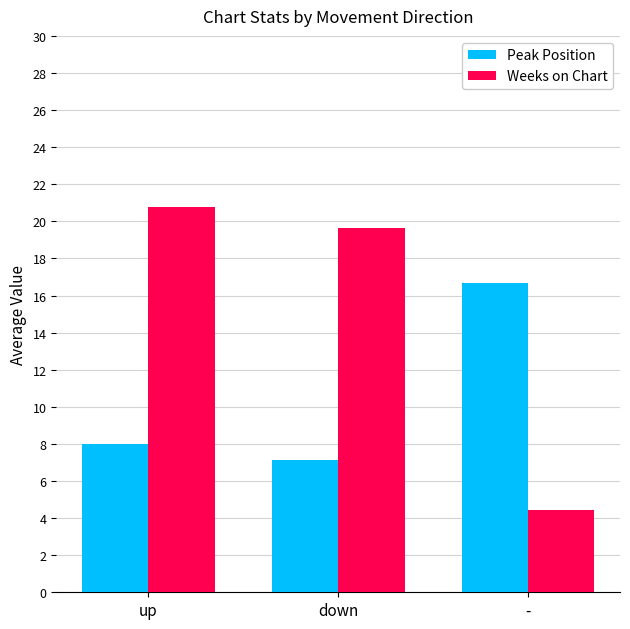

What is the label of the 2nd bar from the right?

down